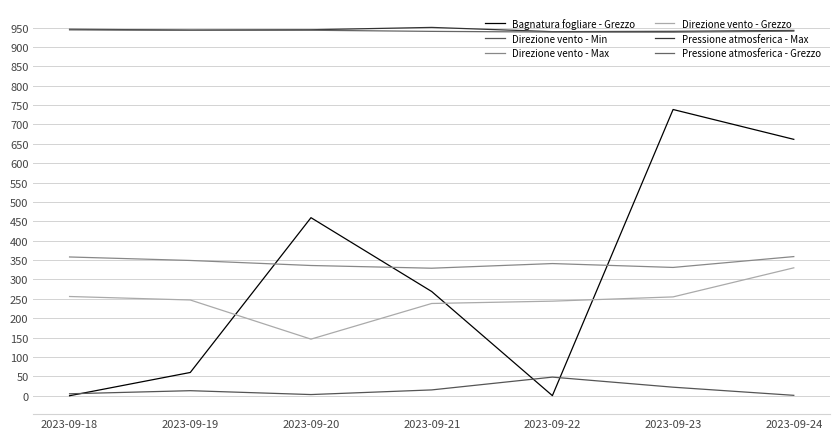

What is the sum of the Pressione atmosferica - Grezzo values at 2023-09-23 and 2023-09-24?

1878.6